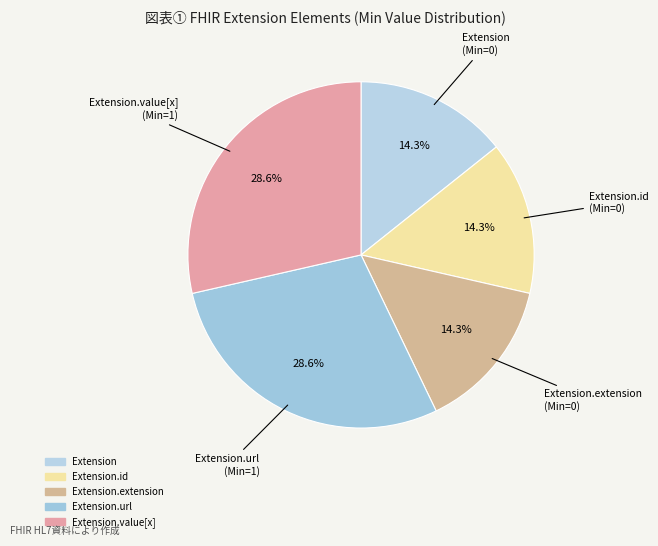

How many slices are in this pie chart?

5